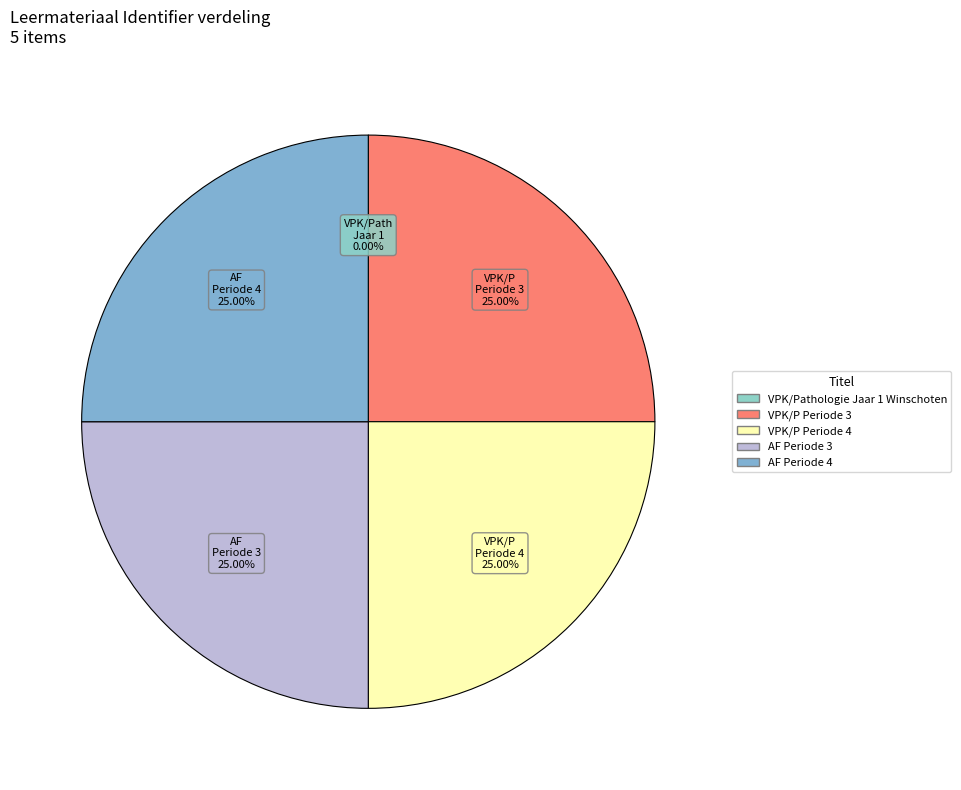

To the nearest percent, what portion does VPK/P Periode 4 represent?

25%